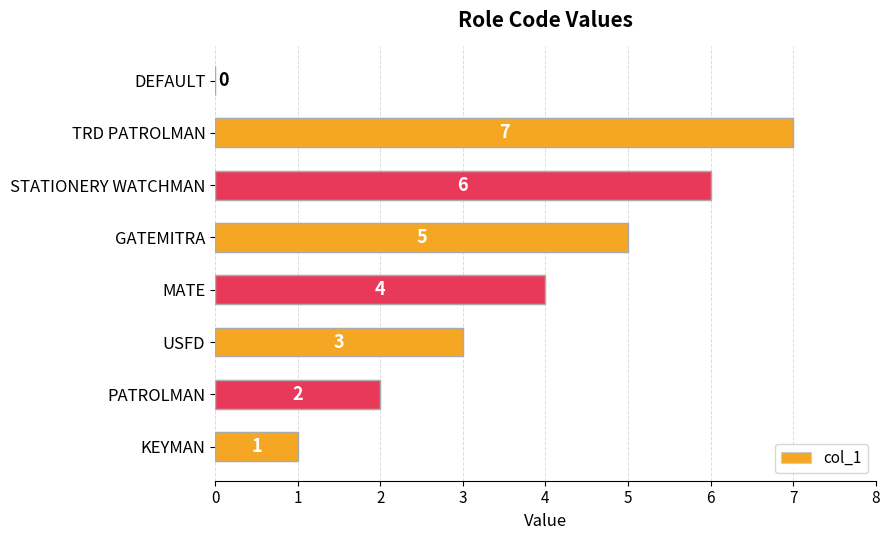

The value at USFD is 3. True or false?

True